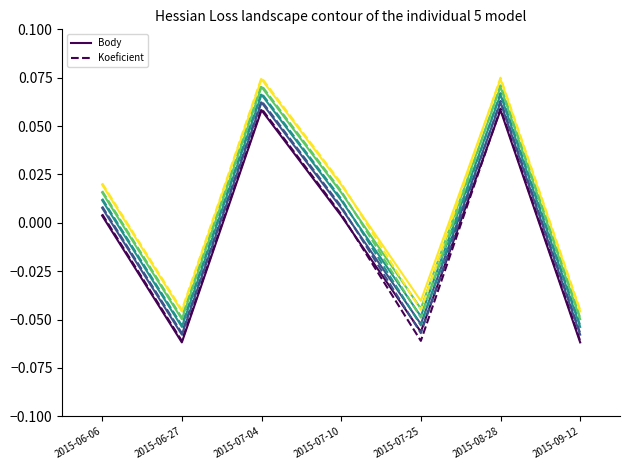

What is the total value across all series at 2015-08-28?

0.7